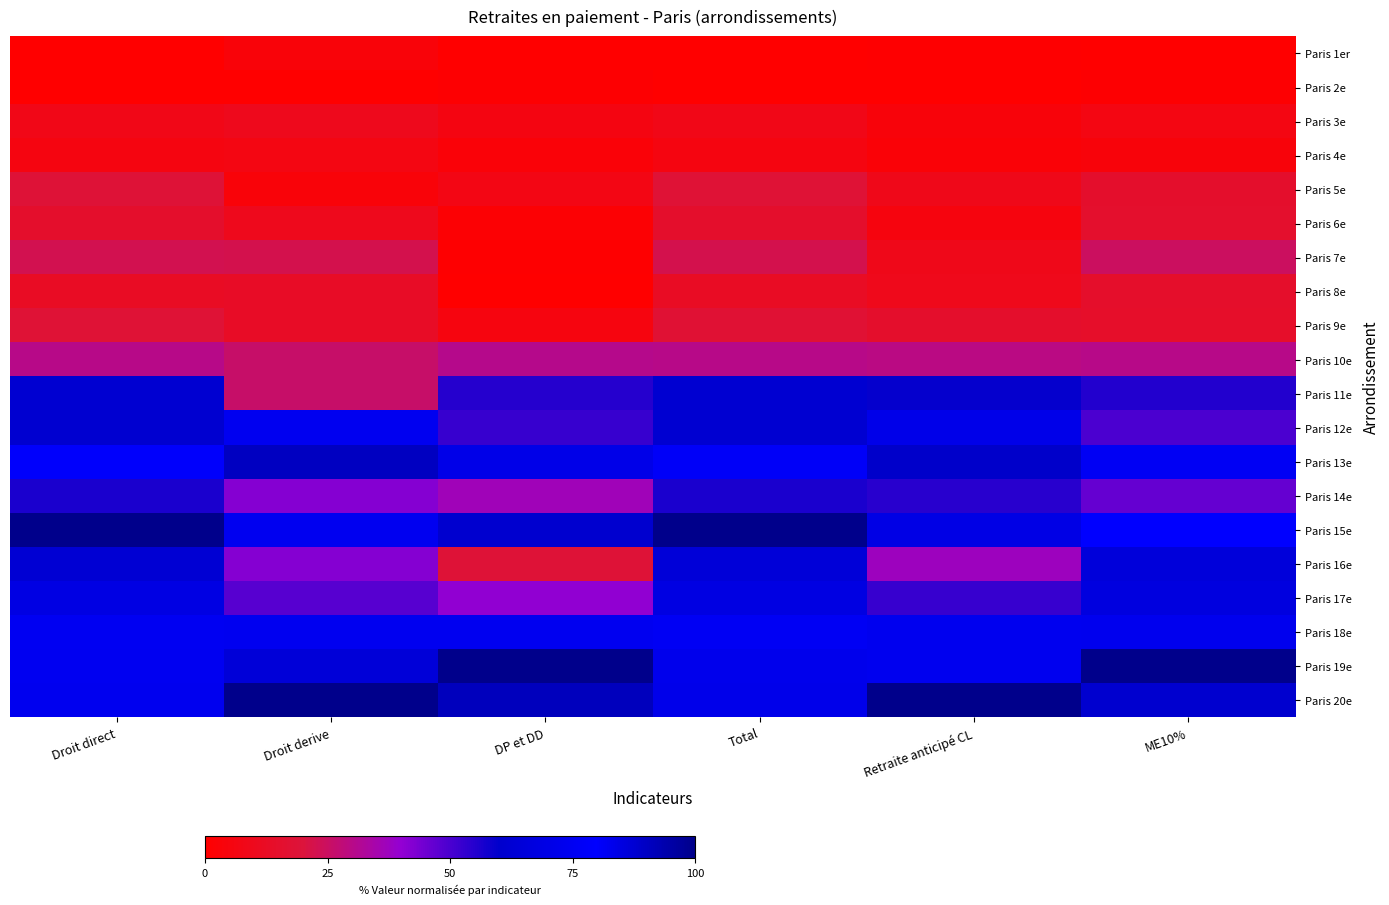

List the series in order of their peak value, highest first.

Paris 15e, Paris 19e, Paris 20e, Paris 13e, Paris 16e, Paris 18e, Paris 12e, Paris 17e, Paris 11e, Paris 14e, Paris 10e, Paris 7e, Paris 5e, Paris 9e, Paris 6e, Paris 8e, Paris 3e, Paris 4e, Paris 1er, Paris 2e